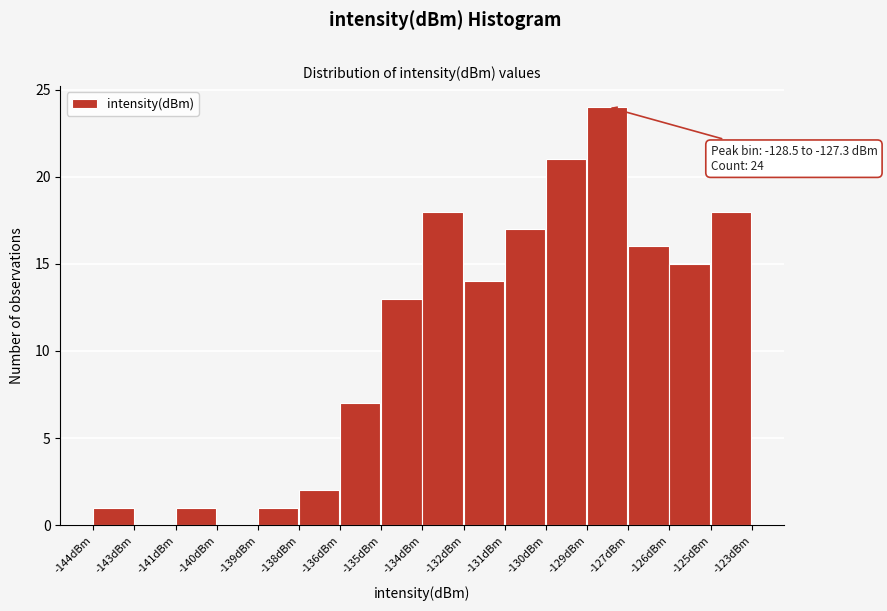

Reading left to right, extract all data points from this chart.

-144dBm=1	-143dBm=0	-141dBm=1	-140dBm=0	-139dBm=1	-138dBm=2	-136dBm=7	-135dBm=13	-134dBm=18	-132dBm=14	-131dBm=17	-130dBm=21	-129dBm=24	-127dBm=16	-126dBm=15	-125dBm=18